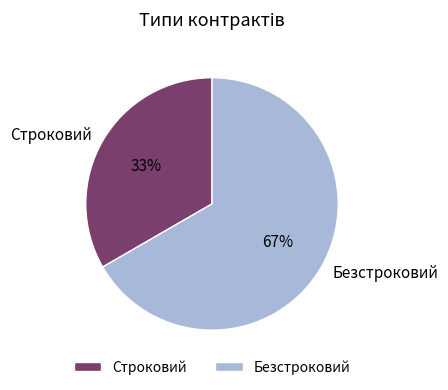

To the nearest percent, what is the combined percentage of Строковий and Безстроковий?

100%